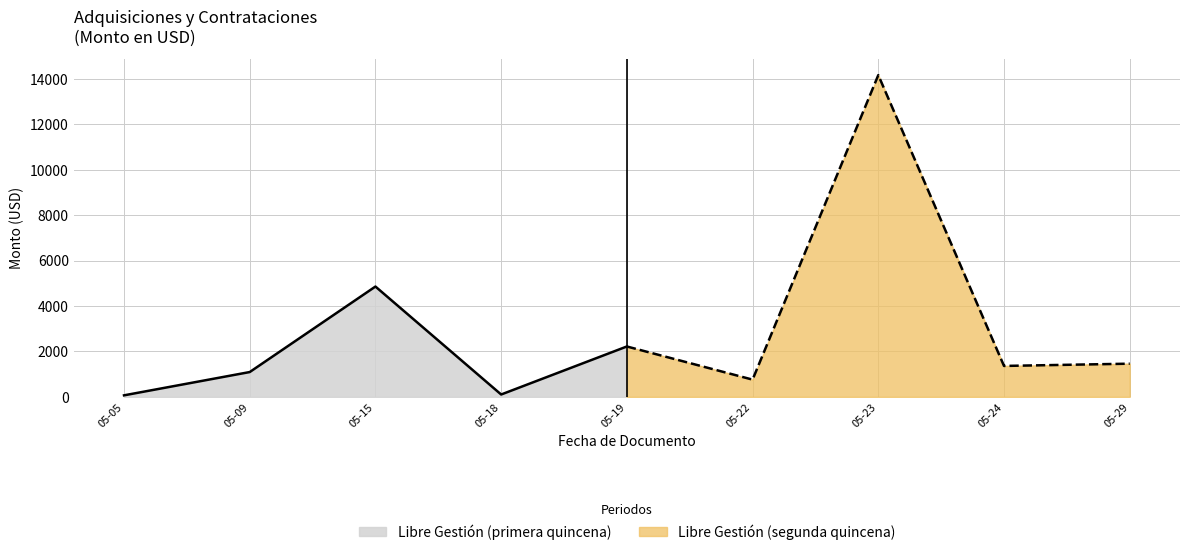

True or false: the data has more than 2 interior local peaks.

True